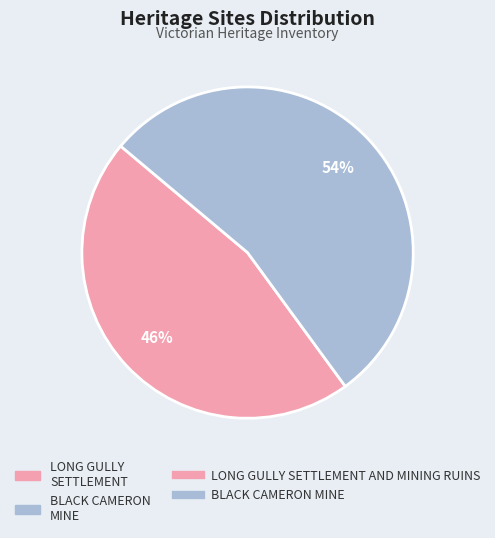

Is there a majority slice in this chart?

Yes